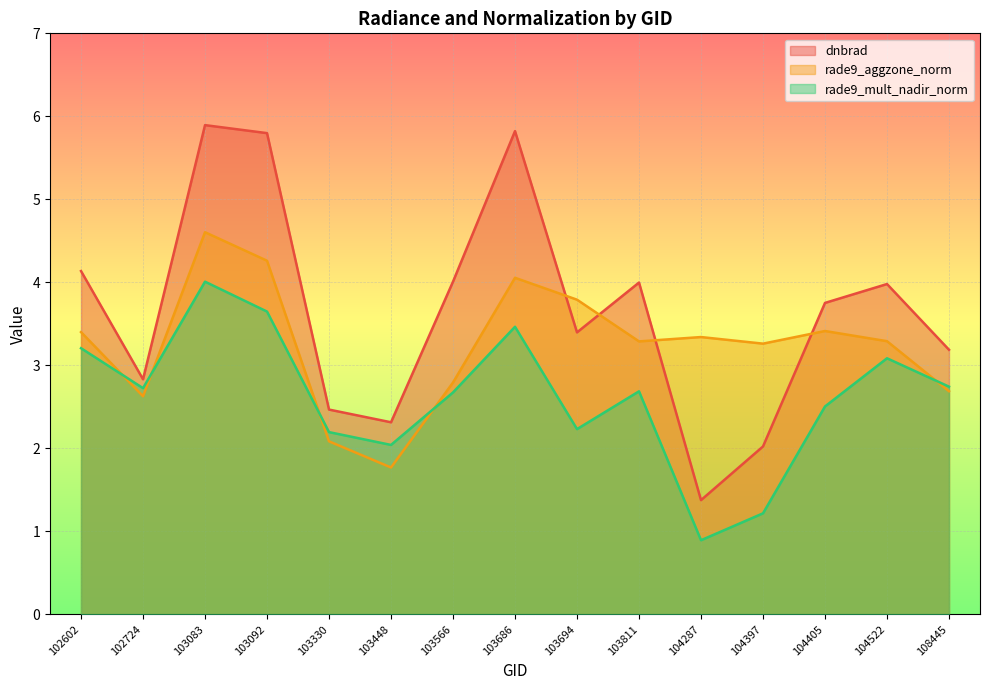

At which label does rade9_mult_nadir_norm reach its peak?

103083